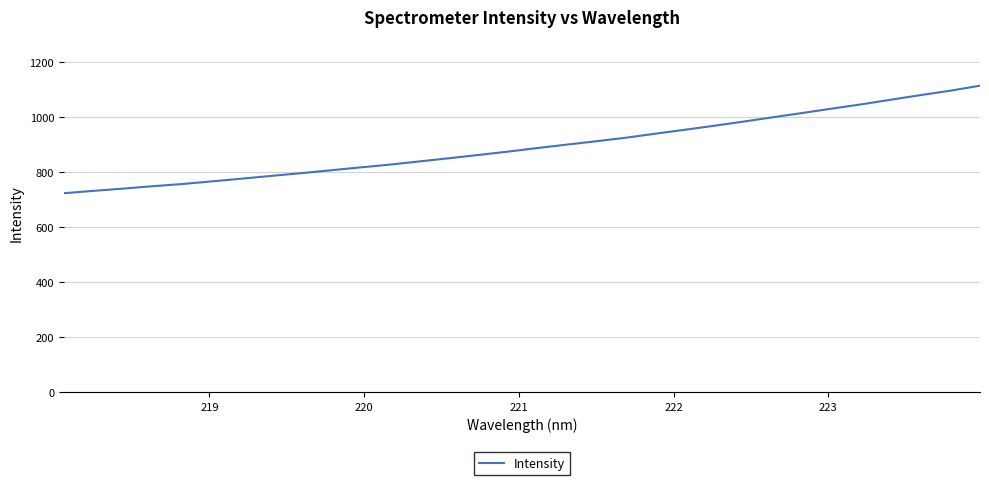

What is the smallest value displayed?

722.3